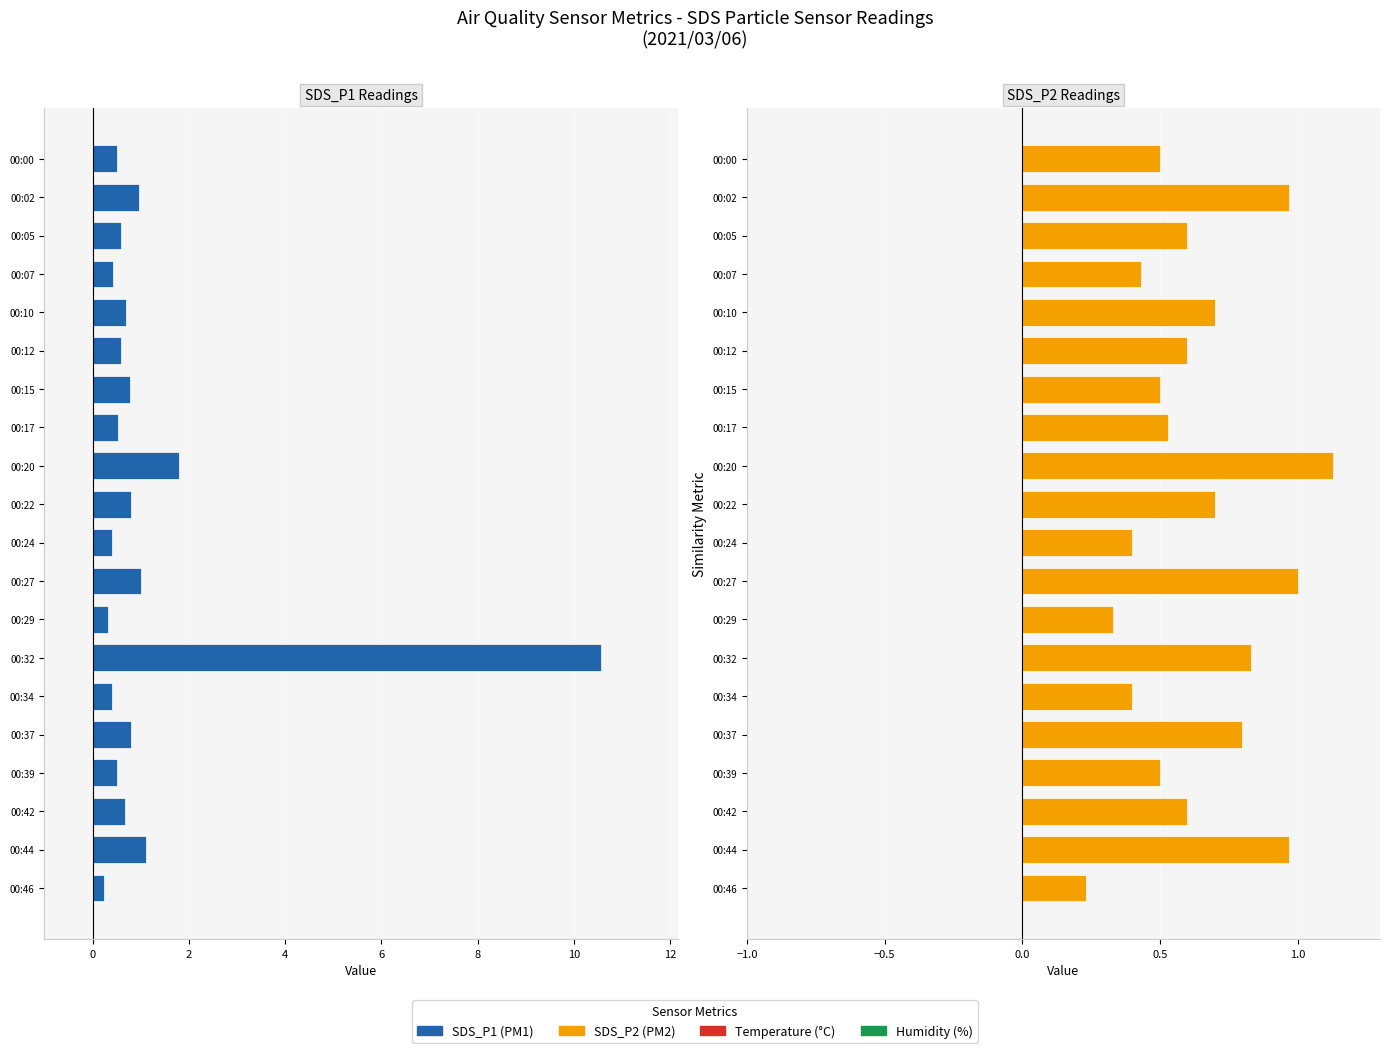

Reading left to right, list all the values displayed in this chart.

SDS_P1: 0.5	1.0	0.6	0.4	0.7	0.6	0.8	0.5	1.8	0.8	0.4	1.0	0.3	10.6	0.4	0.8	0.5	0.7	1.1	0.2
SDS_P2: 0.5	1.0	0.6	0.4	0.7	0.6	0.5	0.5	1.1	0.7	0.4	1.0	0.3	0.8	0.4	0.8	0.5	0.6	1.0	0.2